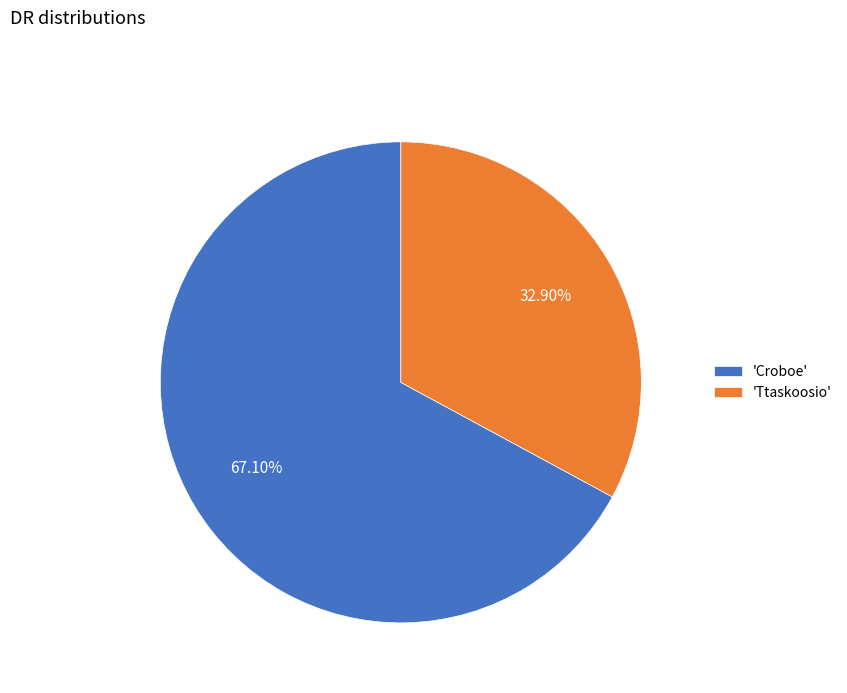

Approximately how many times larger is the value at 'Croboe' compared to 'Ttaskoosio'?

2.0